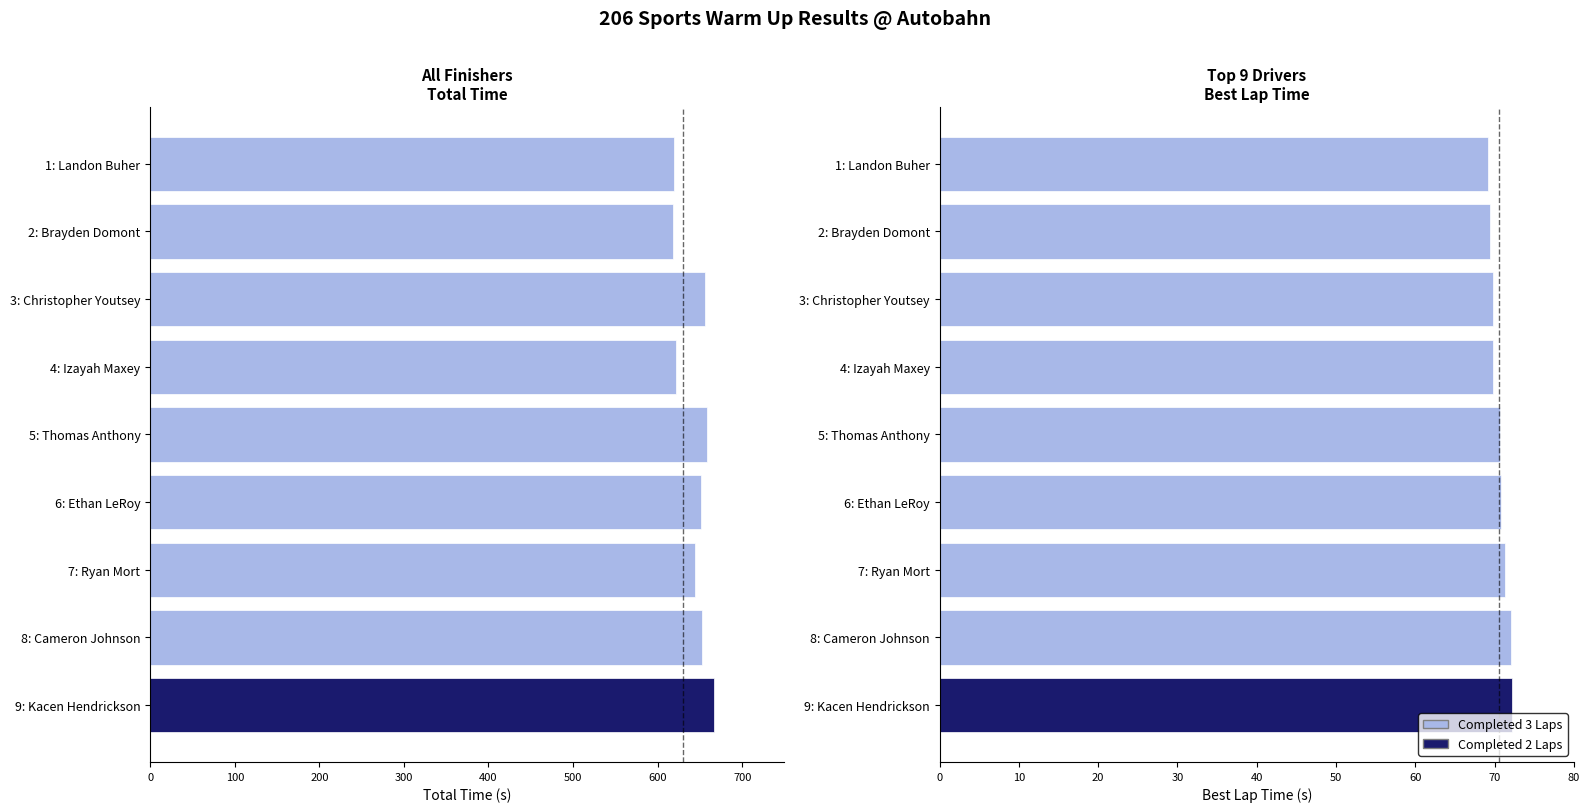

Which series has the largest range (max minus min)?

Total Time